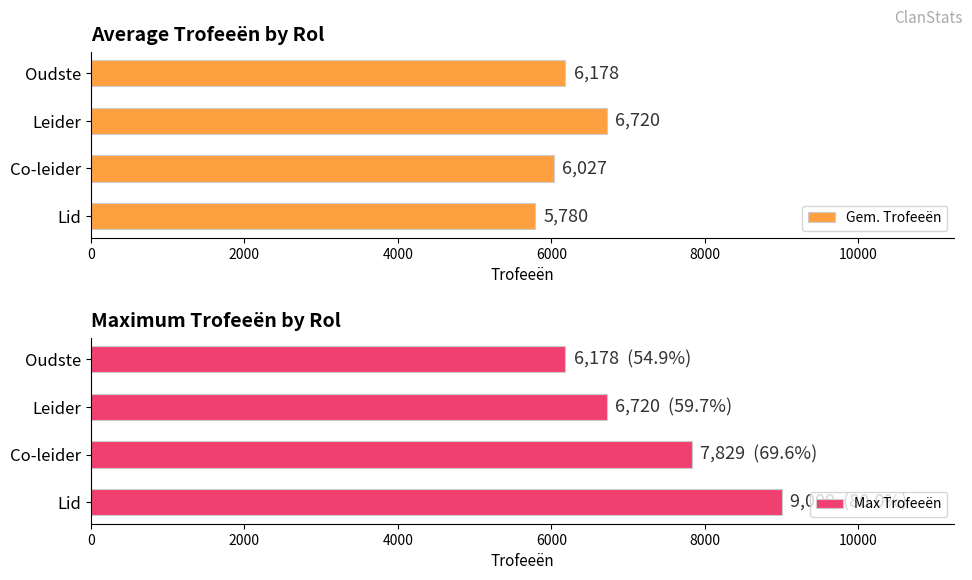

List the series in order of their overall mean, lowest first.

Gem. Trofeeën, Max Trofeeën